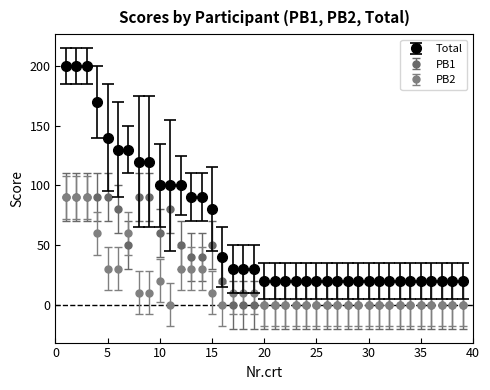

Which series has the largest range (max minus min)?

Total